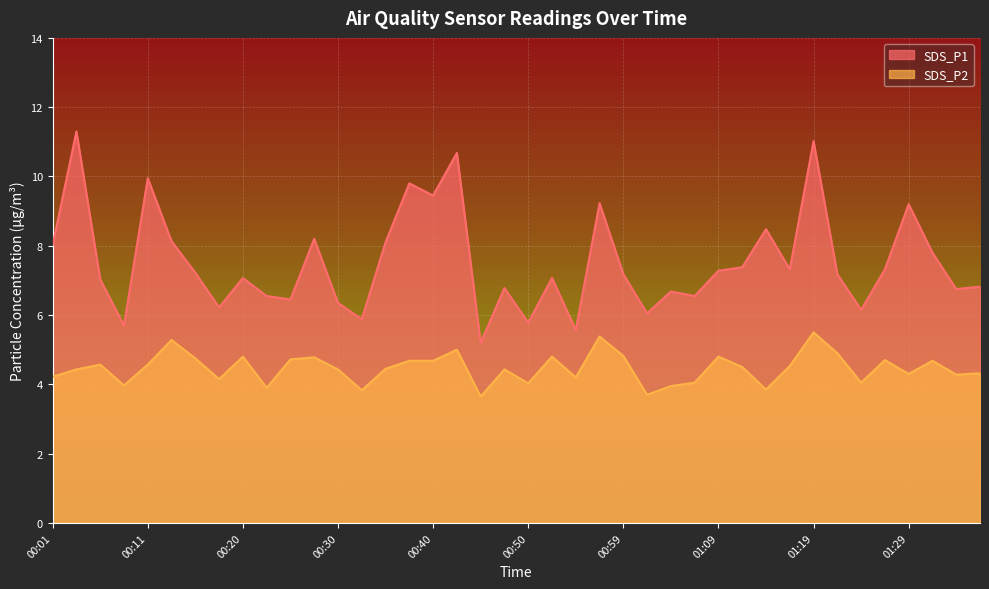

How many lines are shown in the chart?

2